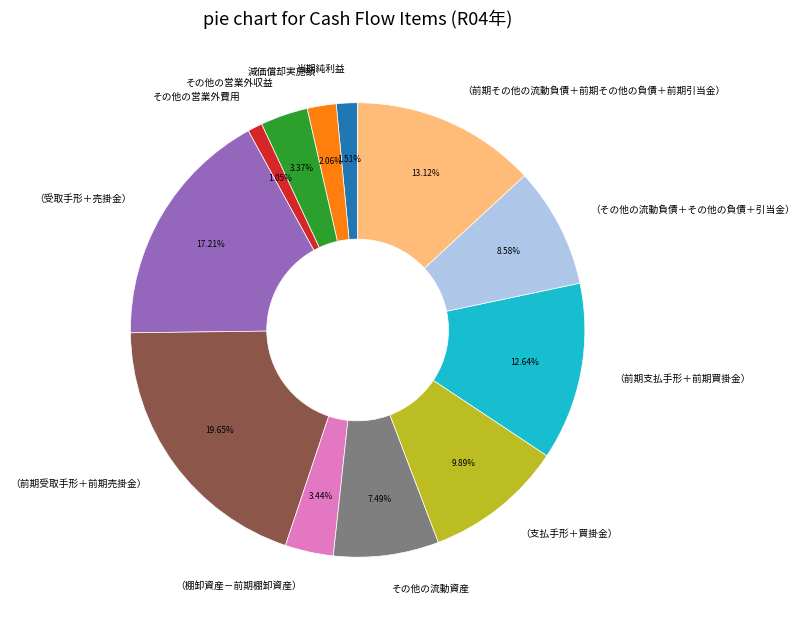

Does any single category account for the majority?

No